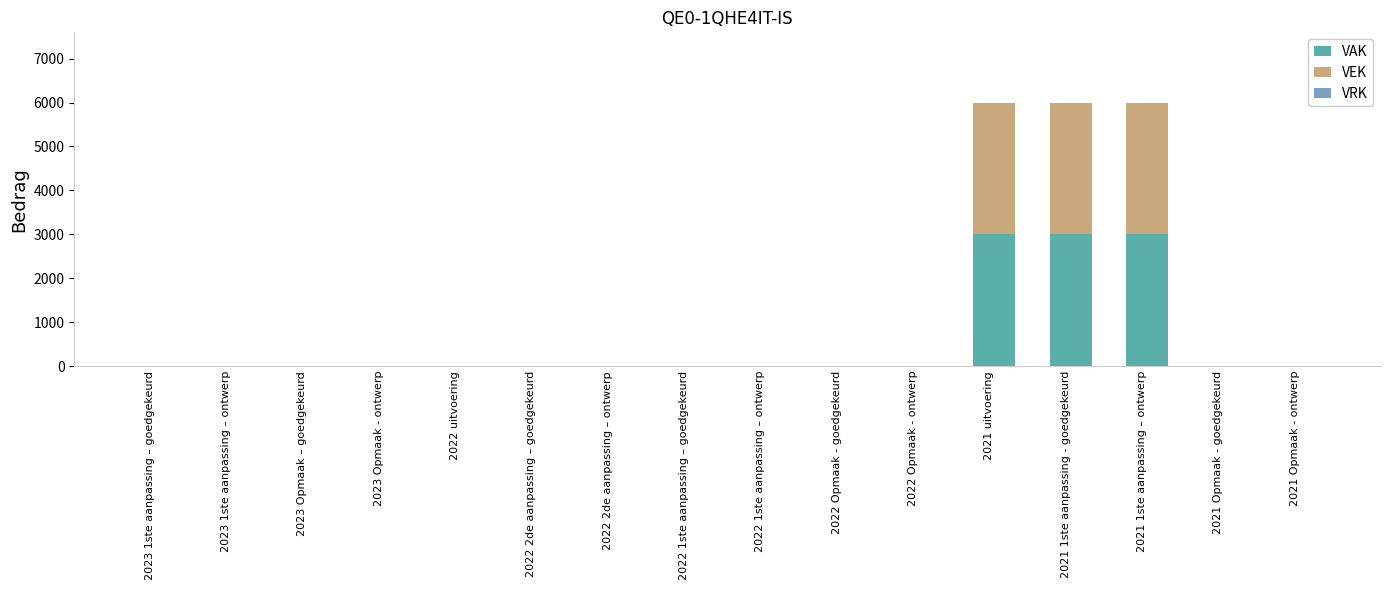

What is the sum of all VAK values?

9000